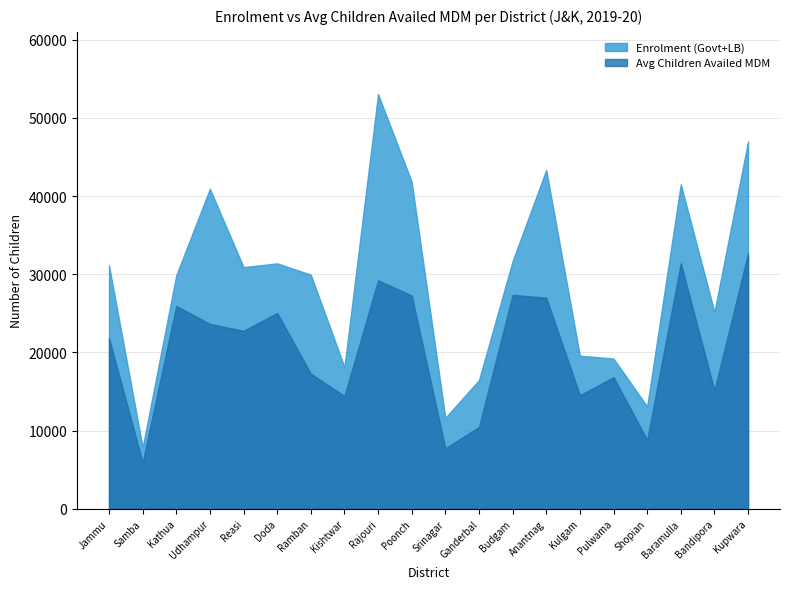

At which category does Enrolment (Govt+LB) reach its first local valley?

Samba